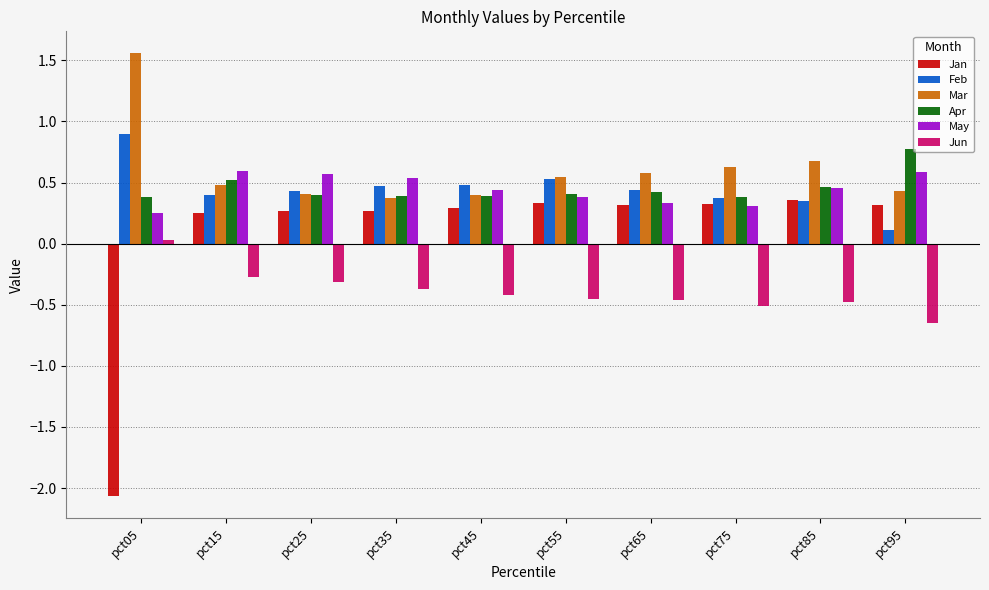

True or false: Mar has a value of 0.2 at pct55.

False